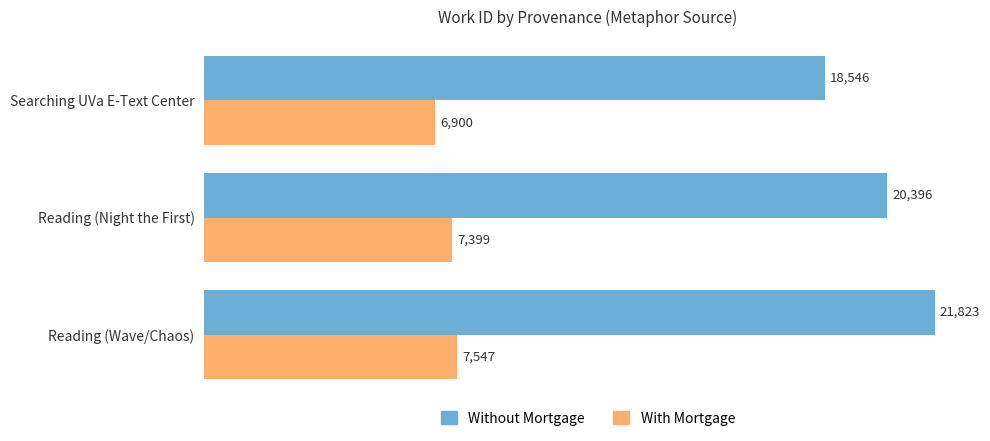

How many data points does each series have?

3